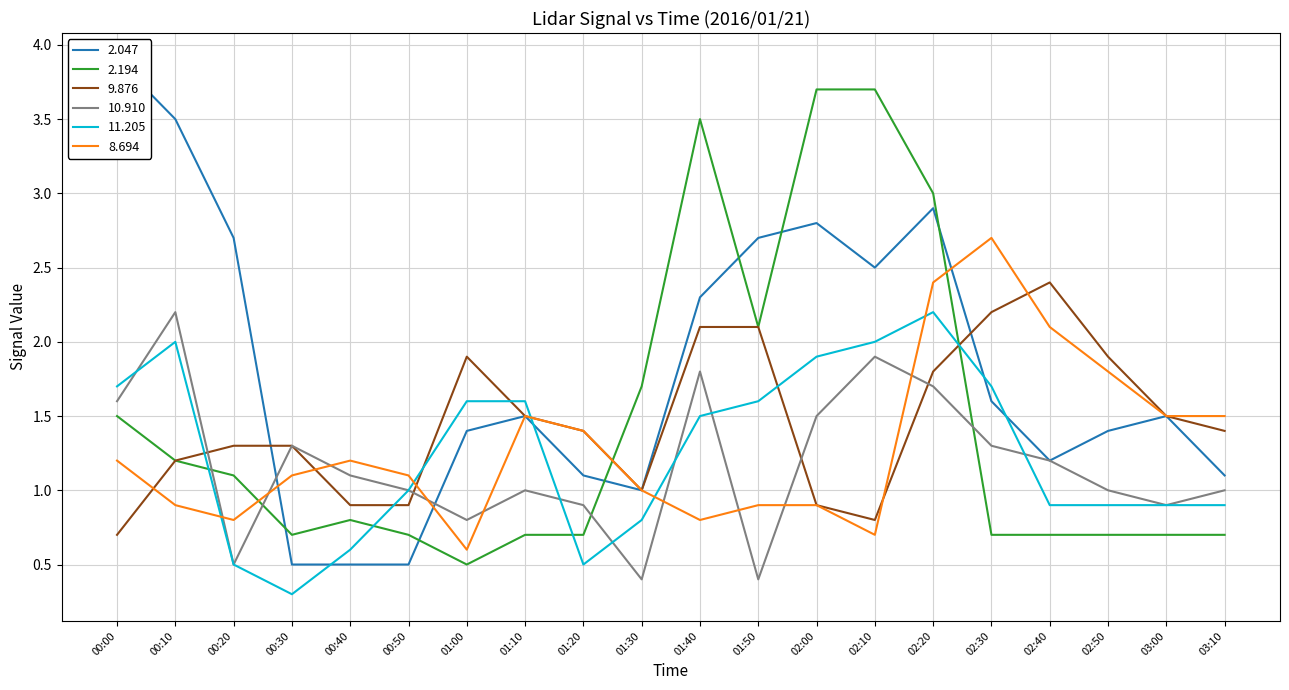

Reading right to left, transcribe all the data shown in this chart.

2.047: 1.1	1.5	1.4	1.2	1.6	2.9	2.5	2.8	2.7	2.3	1.0	1.1	1.5	1.4	0.5	0.5	0.5	2.7	3.5	3.9
2.194: 0.7	0.7	0.7	0.7	0.7	3.0	3.7	3.7	2.1	3.5	1.7	0.7	0.7	0.5	0.7	0.8	0.7	1.1	1.2	1.5
9.876: 1.4	1.5	1.9	2.4	2.2	1.8	0.8	0.9	2.1	2.1	1.0	1.4	1.5	1.9	0.9	0.9	1.3	1.3	1.2	0.7
10.910: 1.0	0.9	1.0	1.2	1.3	1.7	1.9	1.5	0.4	1.8	0.4	0.9	1.0	0.8	1.0	1.1	1.3	0.5	2.2	1.6
11.205: 0.9	0.9	0.9	0.9	1.7	2.2	2.0	1.9	1.6	1.5	0.8	0.5	1.6	1.6	1.0	0.6	0.3	0.5	2.0	1.7
8.694: 1.5	1.5	1.8	2.1	2.7	2.4	0.7	0.9	0.9	0.8	1.0	1.4	1.5	0.6	1.1	1.2	1.1	0.8	0.9	1.2